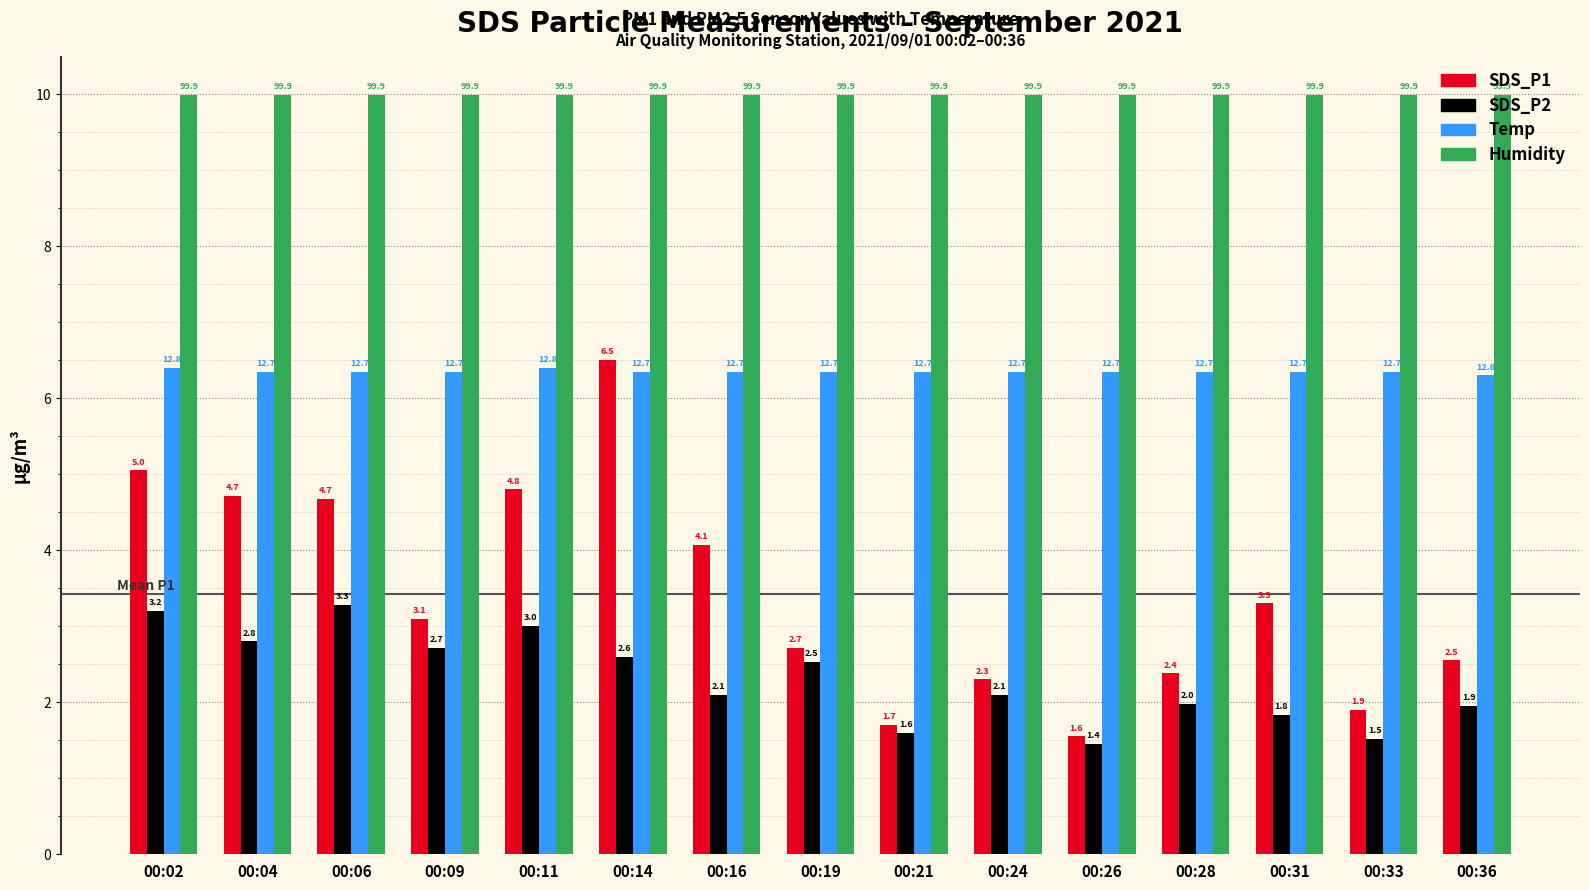

At how many categories does at least one series exceed 7?

15